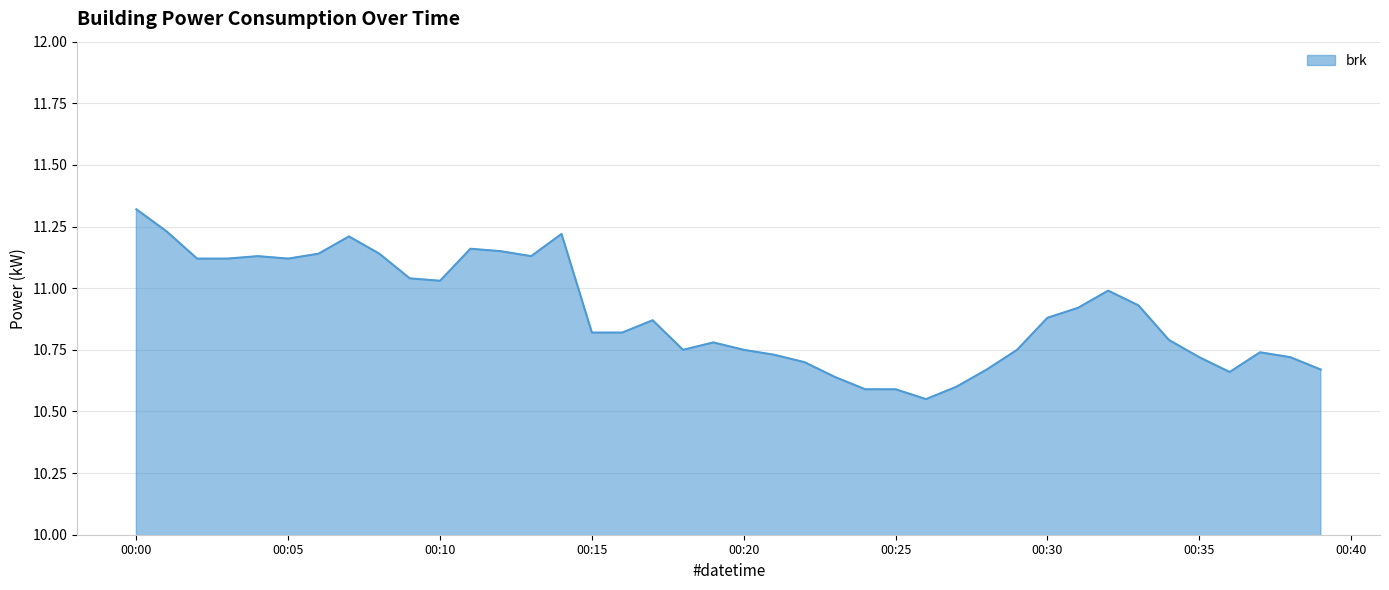

What is the difference between the maximum and minimum values?

0.8